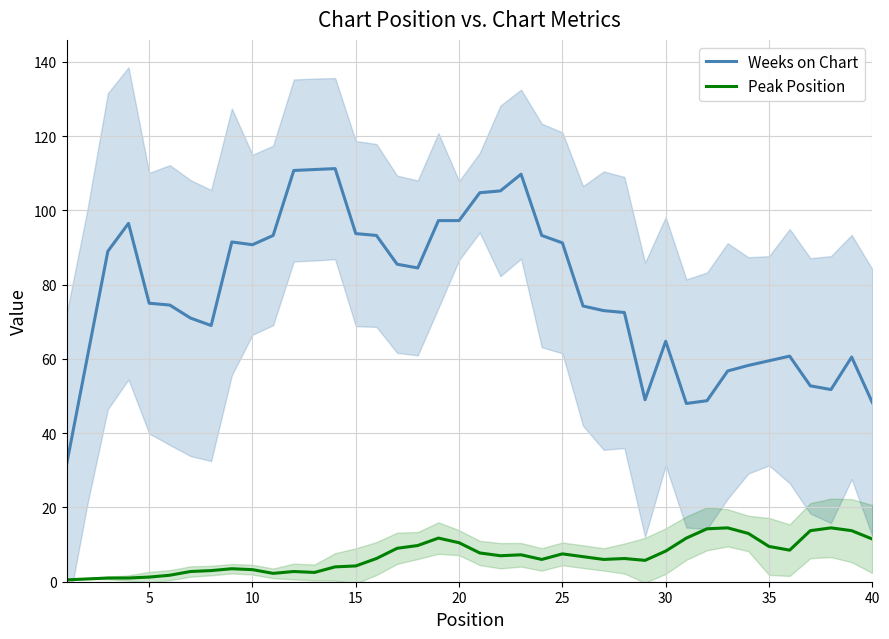

Reading left to right, list all the values displayed in this chart.

Weeks on Chart: 31.5	60.2	89.0	96.5	75.0	74.5	71.0	69.0	91.5	90.8	93.2	110.8	111.0	111.2	93.8	93.2	85.5	84.5	97.2	97.2	104.8	105.2	109.8	93.2	91.2	74.2	73.0	72.5	49.0	64.8	48.0	48.8	56.8	58.2	59.5	60.8	52.8	51.8	60.5	48.2
Peak Position: 0.5	0.8	1.0	1.0	1.2	1.8	2.8	3.0	3.5	3.2	2.2	2.8	2.5	4.0	4.2	6.2	9.0	9.8	11.8	10.5	7.8	7.0	7.2	6.0	7.5	6.8	6.0	6.2	5.8	8.2	11.8	14.2	14.5	13.0	9.5	8.5	13.8	14.5	13.8	11.5